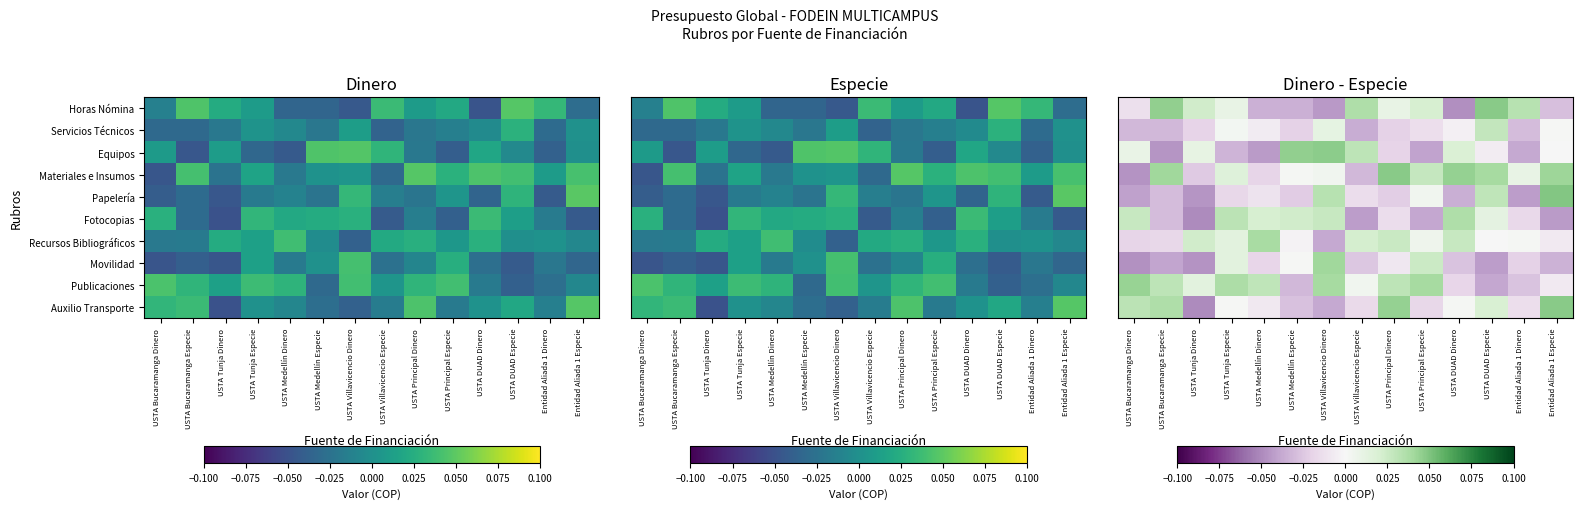

Which has a higher value, USTA Tunja Dinero or USTA Bucaramanga Dinero?

USTA Tunja Dinero